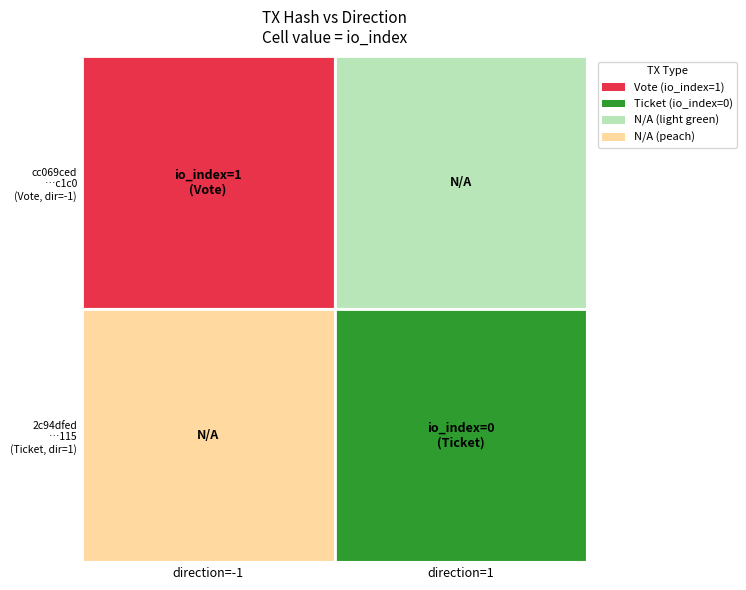

Rank the categories by cc069ced39927ef363ce357c0605a0be065c1c0 value from highest to lowest.

-1, 1